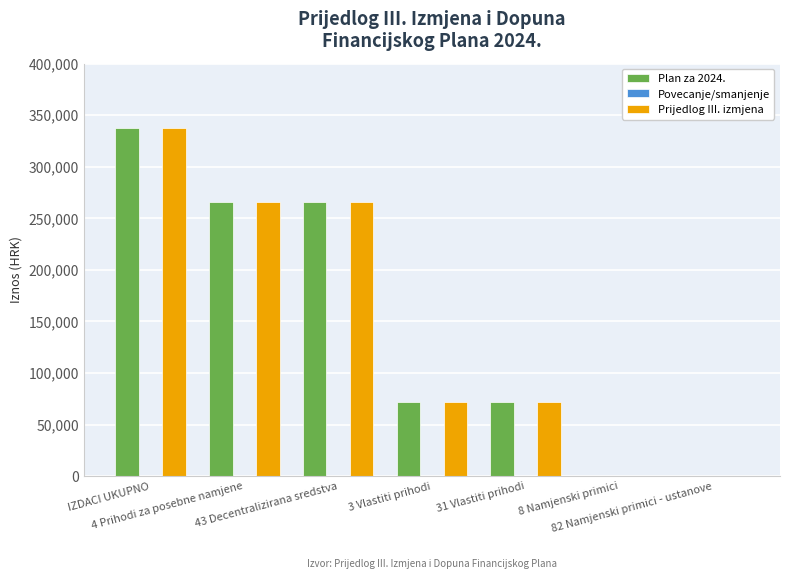

Which label corresponds to the largest value in the chart?

IZDACI UKUPNO